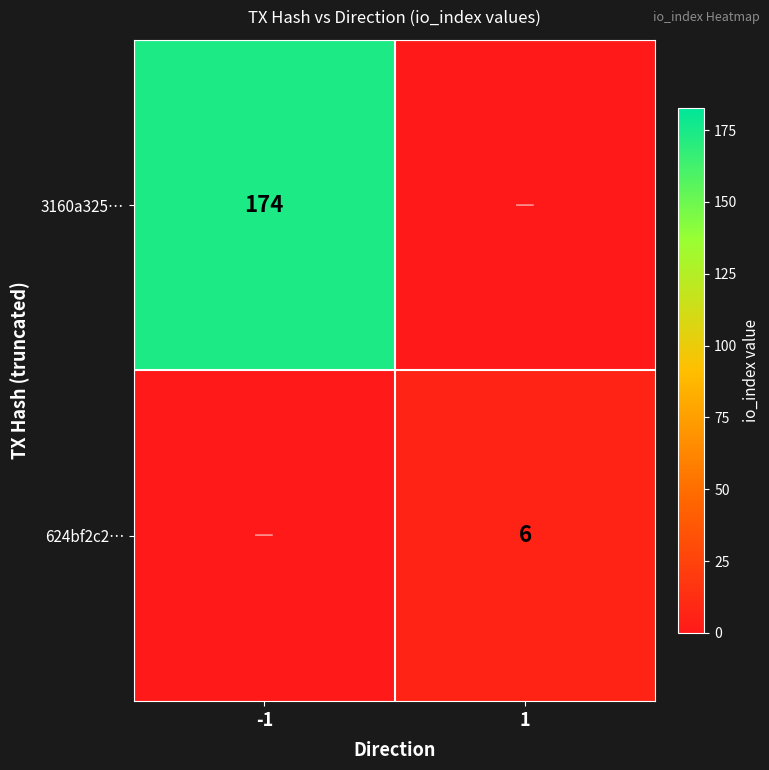

Is it true that 3160a325… equals 253 at -1?

False